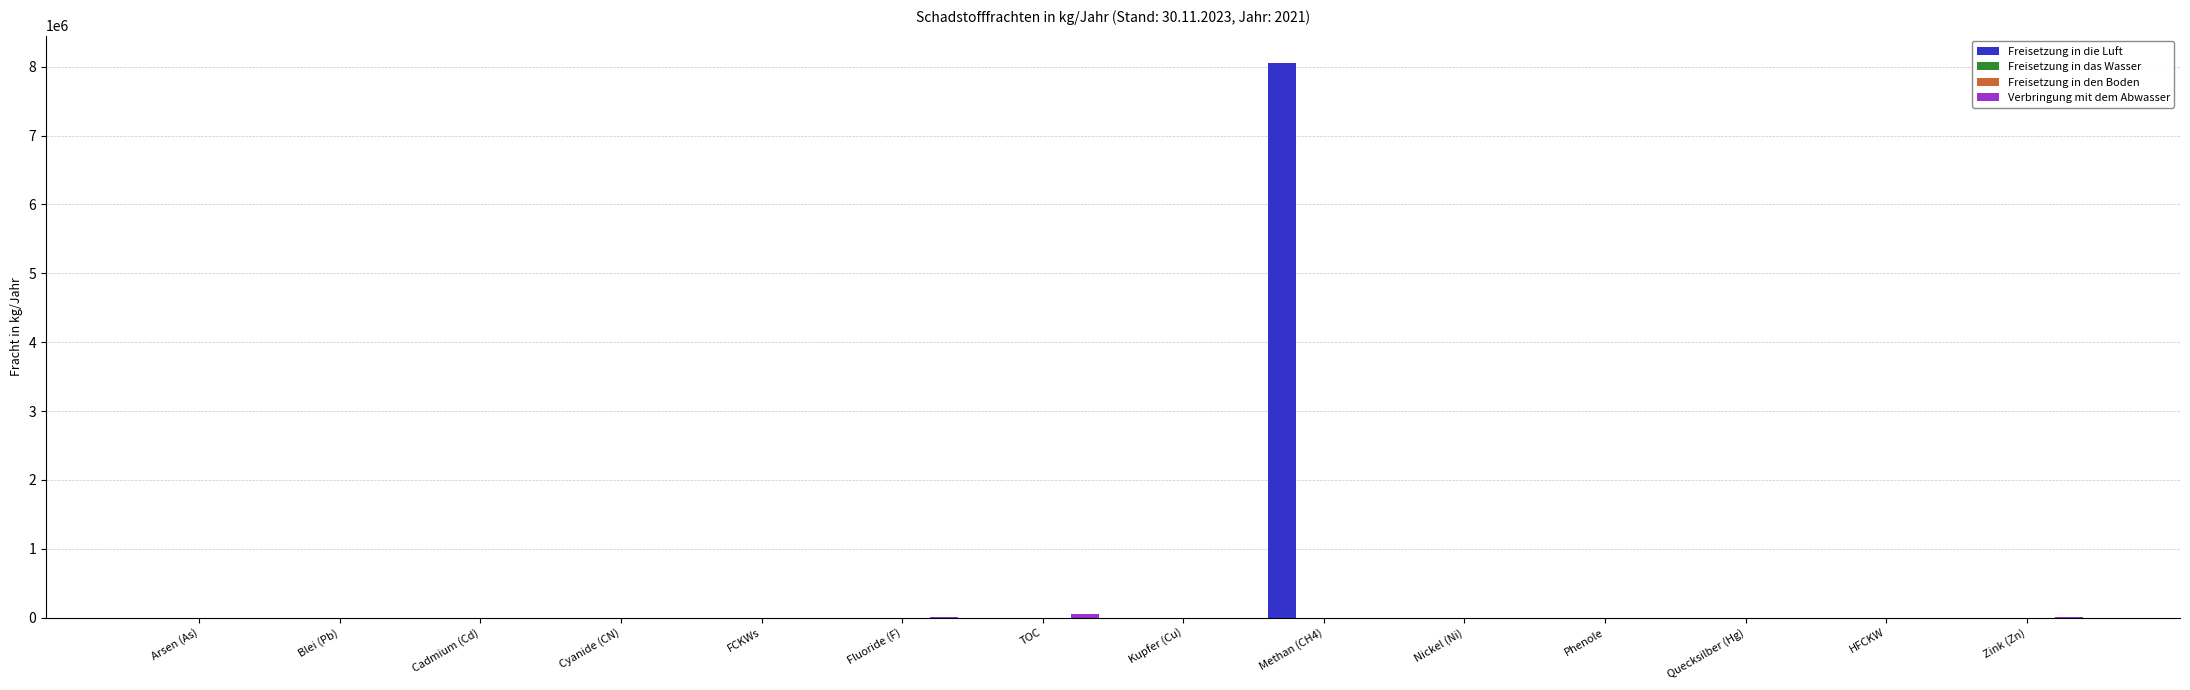

Which category has the highest value across all series?

Methan (CH4)